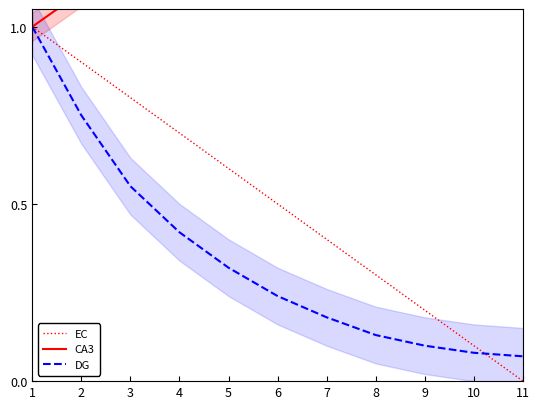

Is the value of EC at 9 greater than the value of CA3 at 8?

No